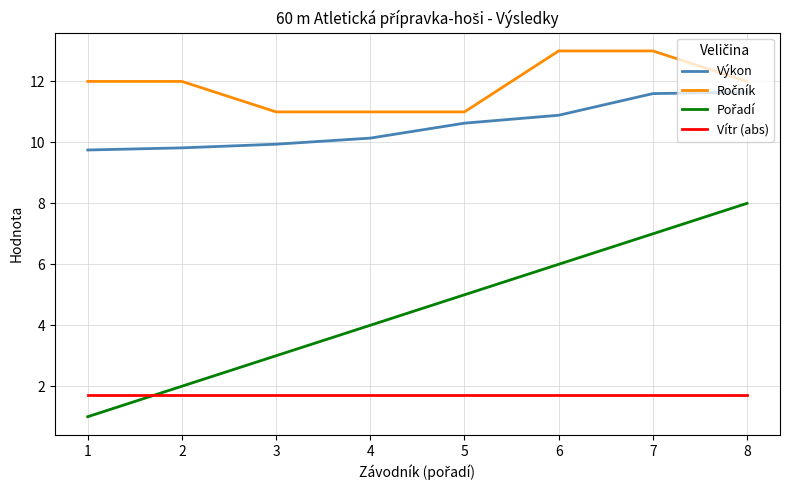

The value of Výkon at 6 is 10.9. True or false?

True